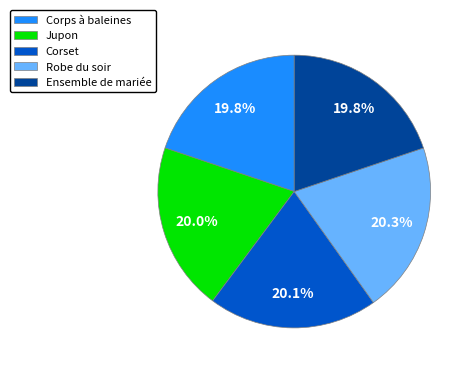

Is it true that Jupon is 31% of the pie?

False